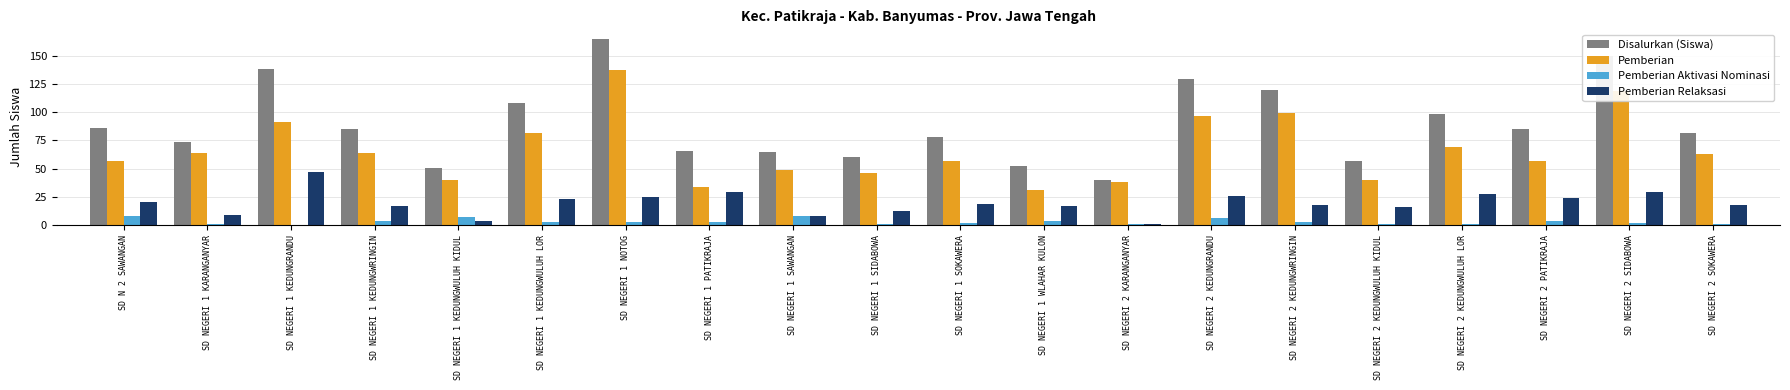

What are all the series names shown in the legend?

Disalurkan (Siswa), Pemberian, Pemberian Aktivasi Nominasi, Pemberian Relaksasi